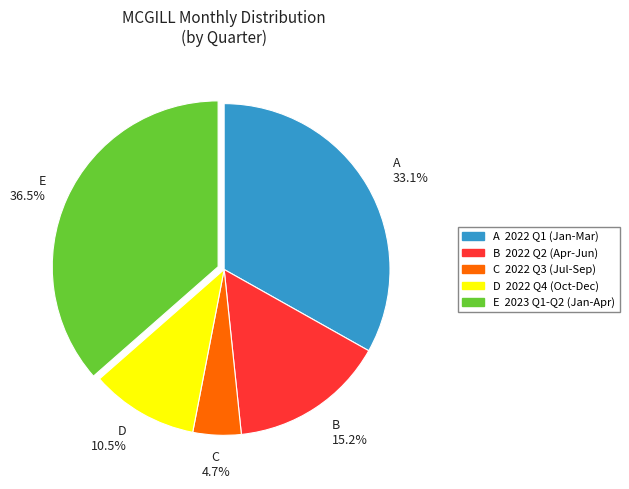

Rank the categories by value from lowest to highest.

C, D, B, A, E